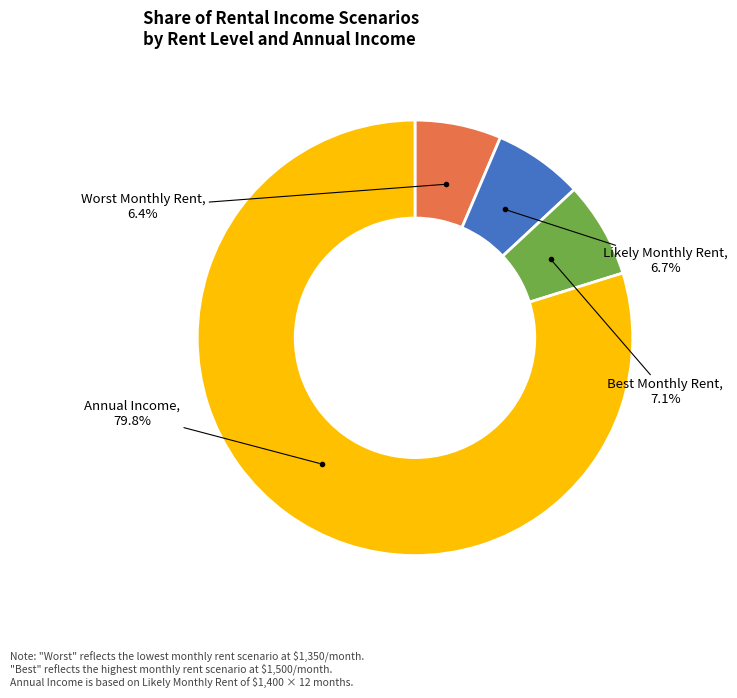

Does any single category account for the majority?

Yes